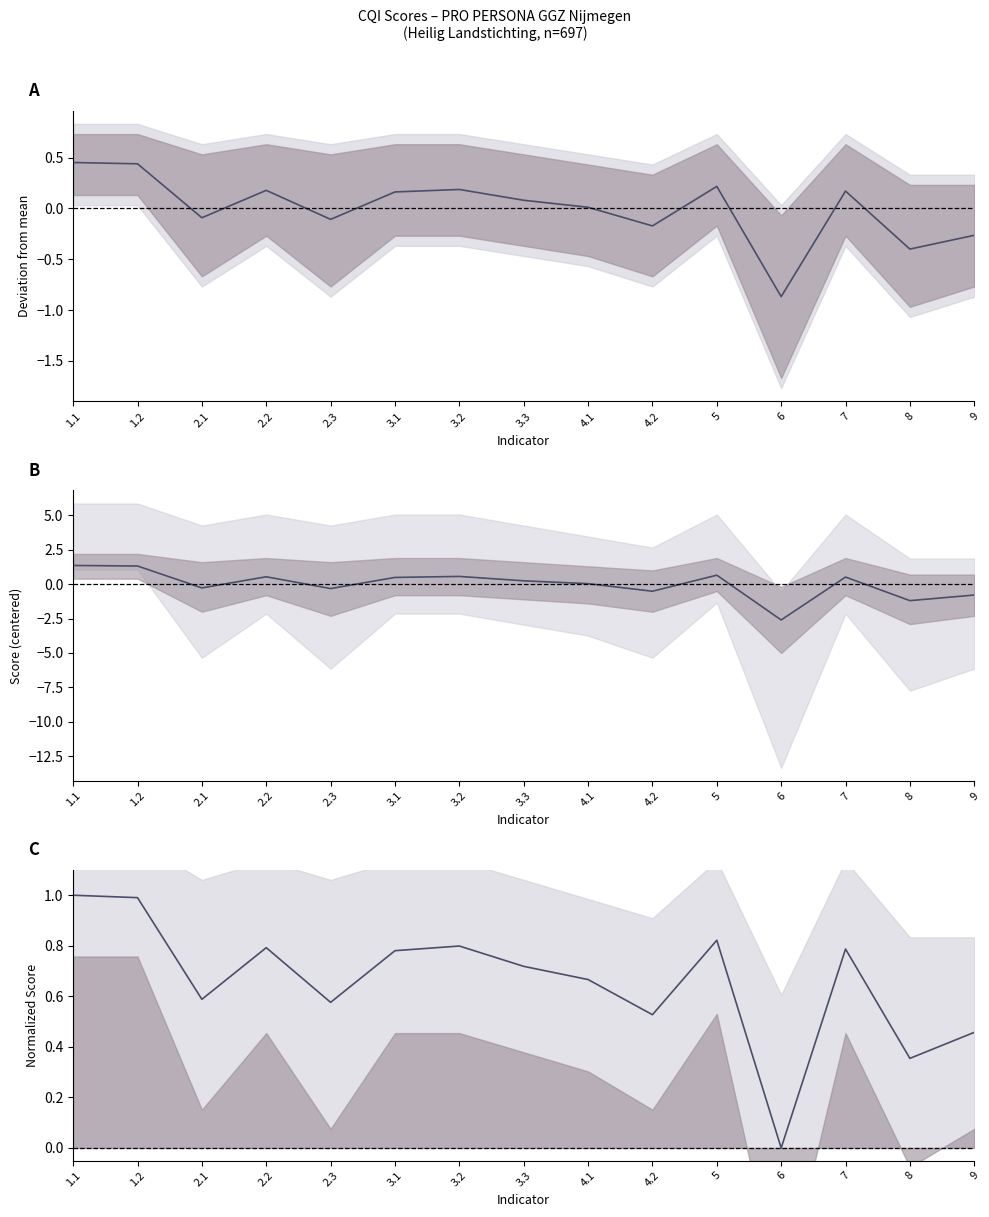

Between 1.1 and 3.1, which is larger?

1.1